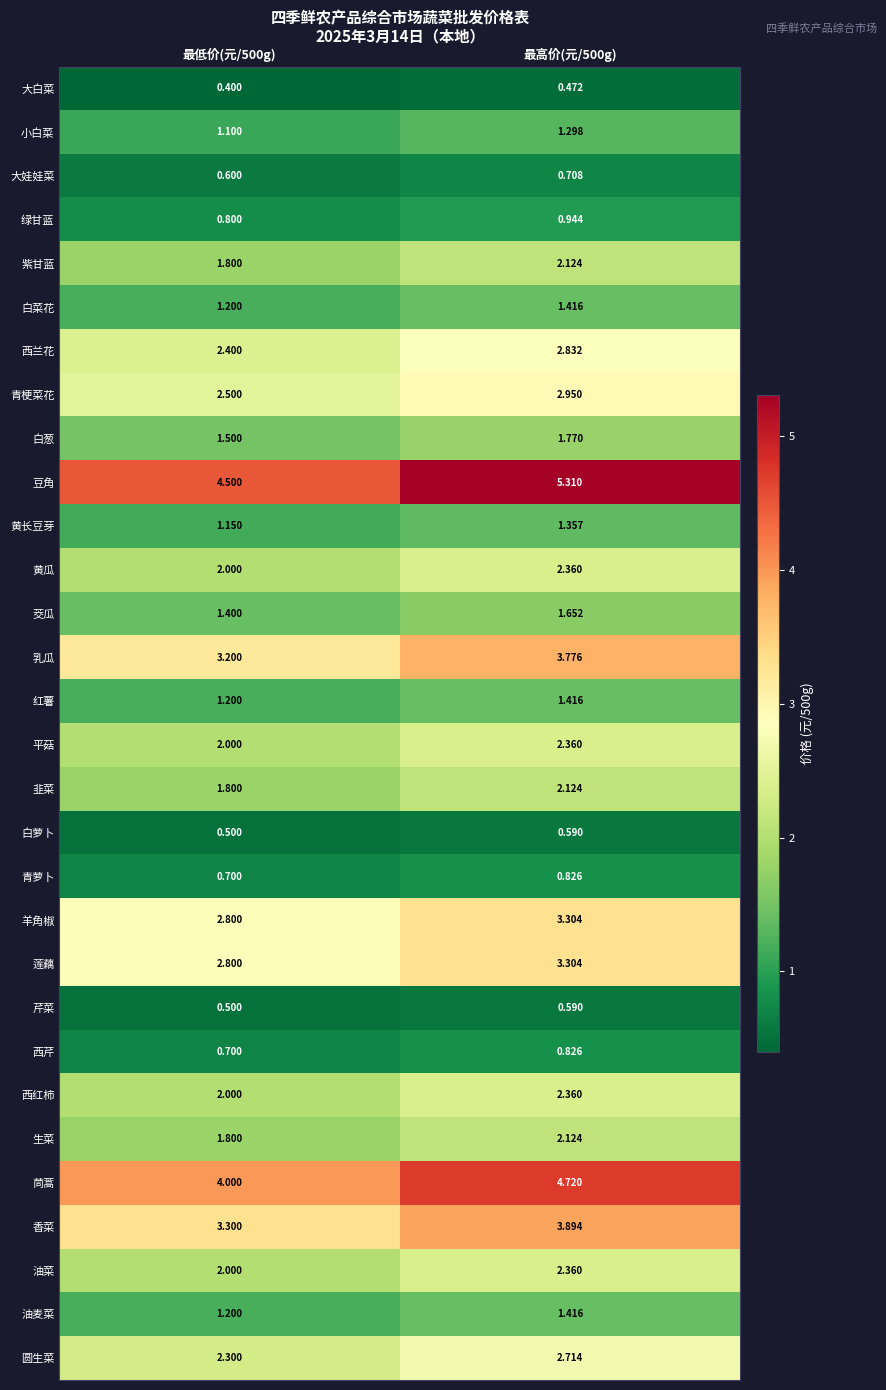

Between 最低价(元/500g) and 最高价(元/500g), which series saw the biggest shift?

豆角